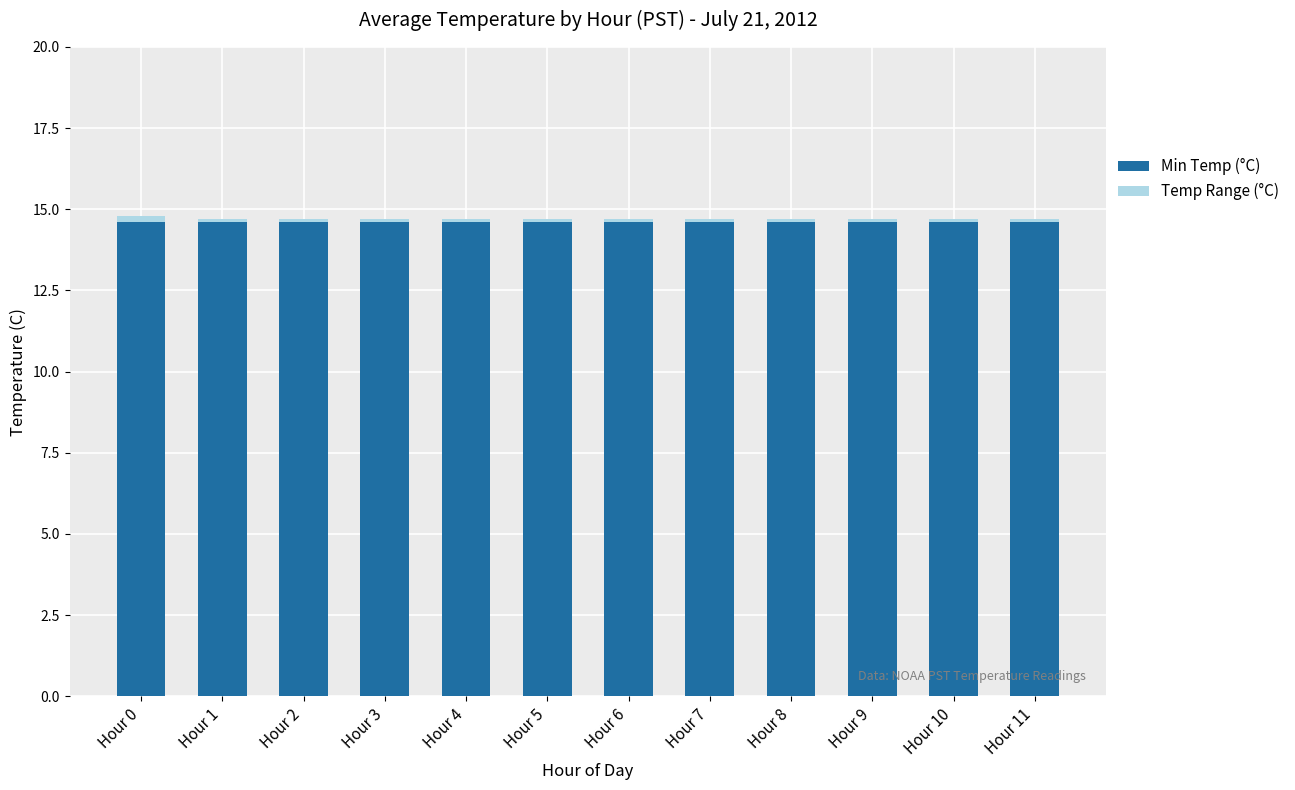

What is the maximum value for Min Temp (°C)?

14.6